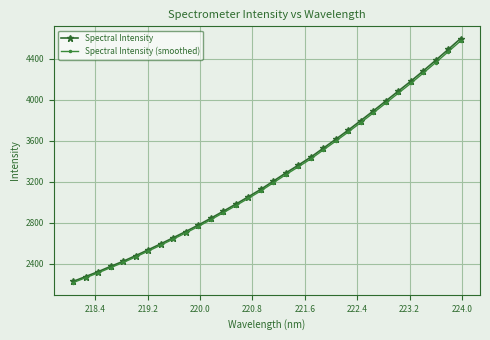

What is the value of the Spectral Intensity point at the 20th from the left?

3439.3